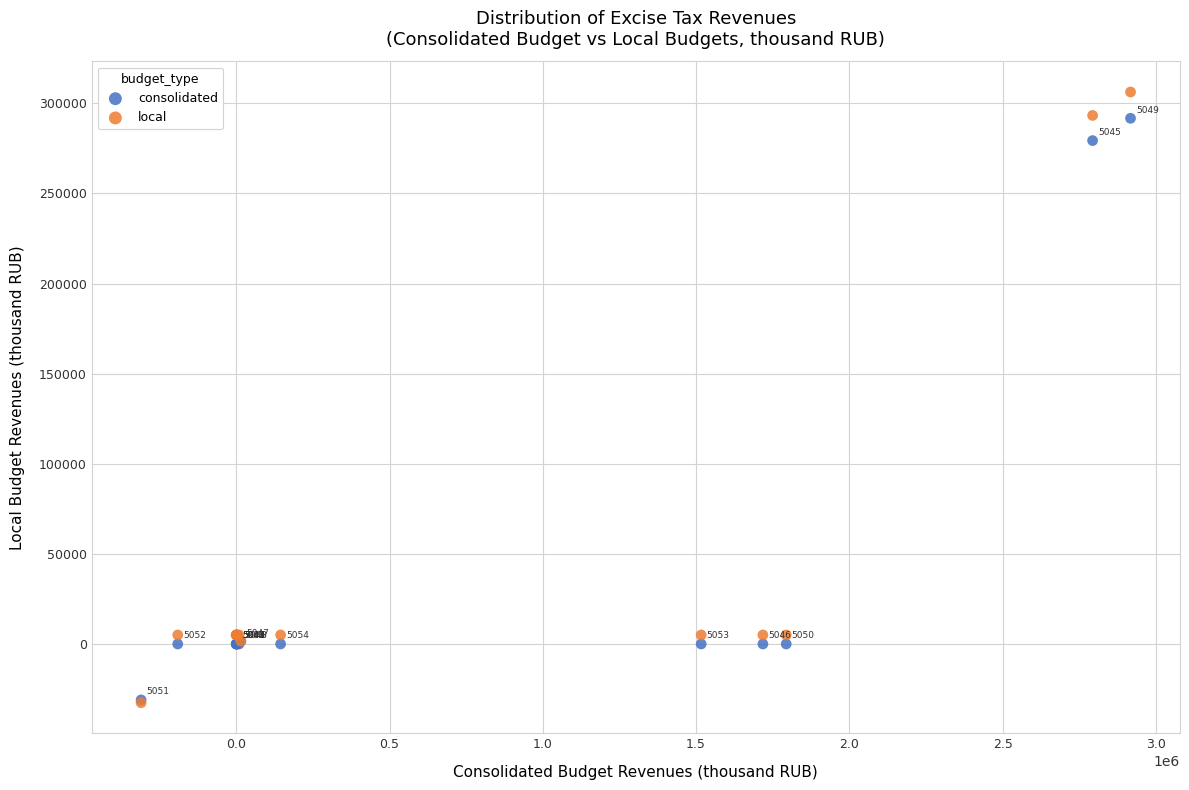

What are all the series names shown in the legend?

consolidated, local